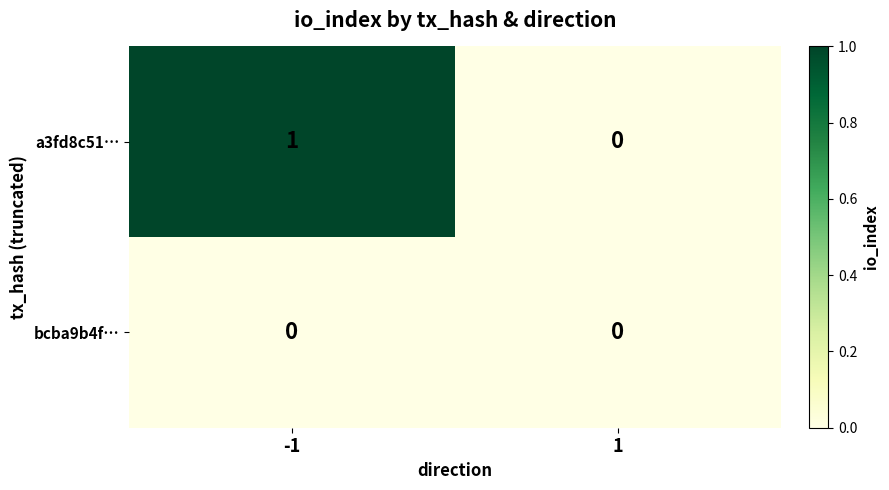

Which series has the largest range (max minus min)?

a3fd8c51…